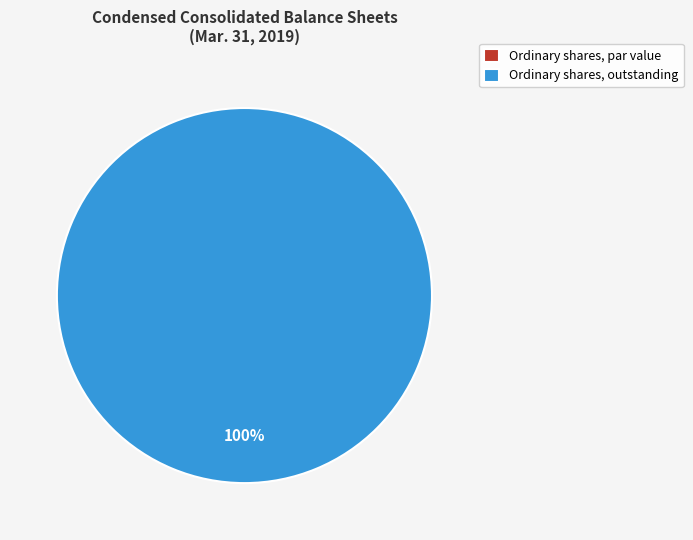

Which category has the smallest portion of the pie?

Ordinary shares, par value